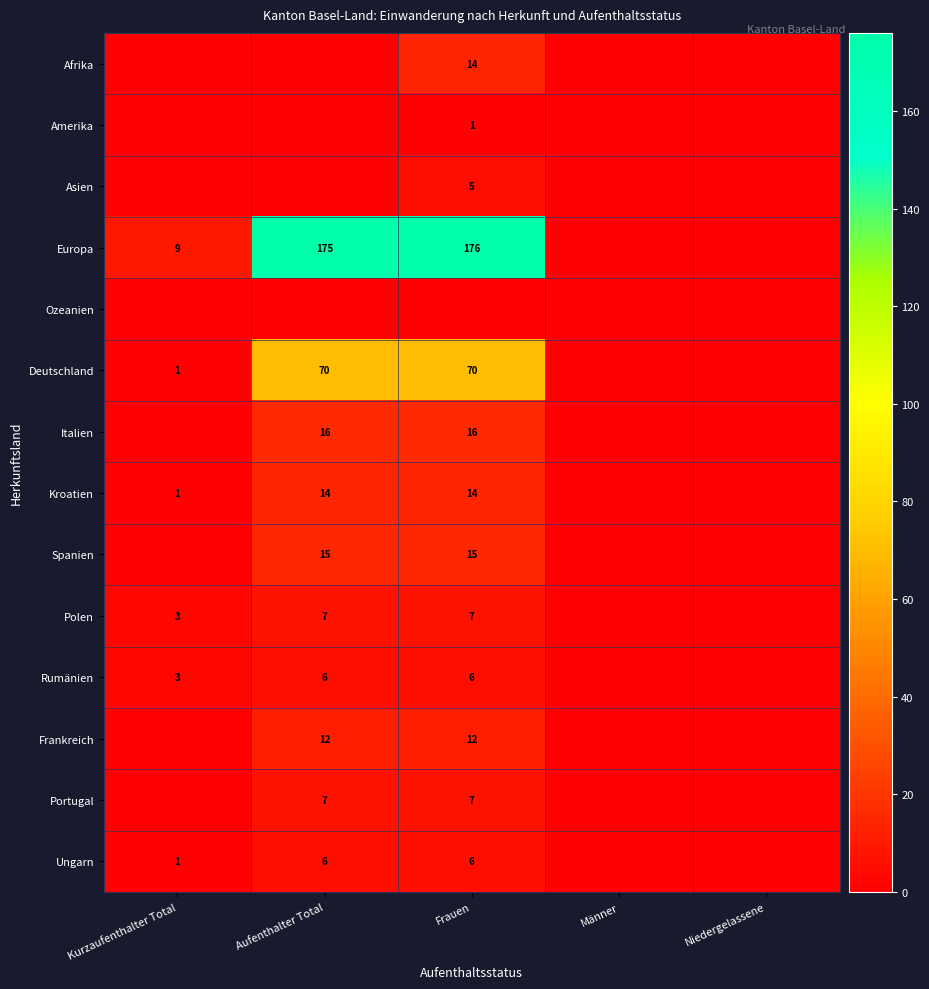

What is the spread (max minus min) of values at Frauen?

176